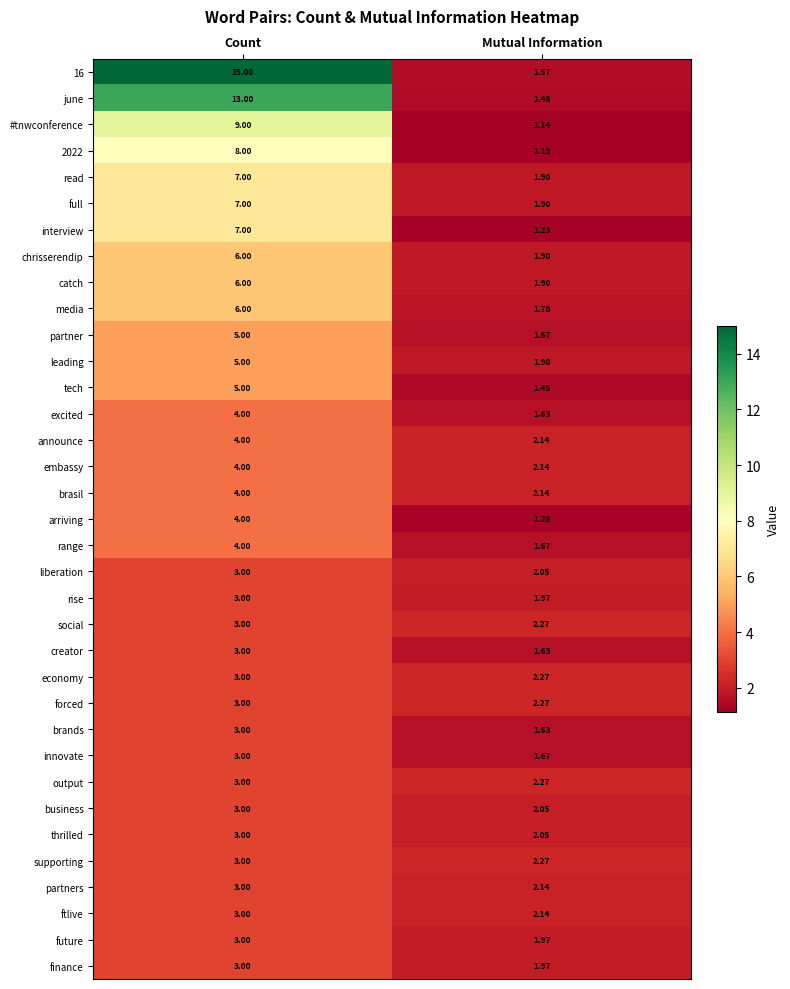

Which series has the largest range (max minus min)?

16